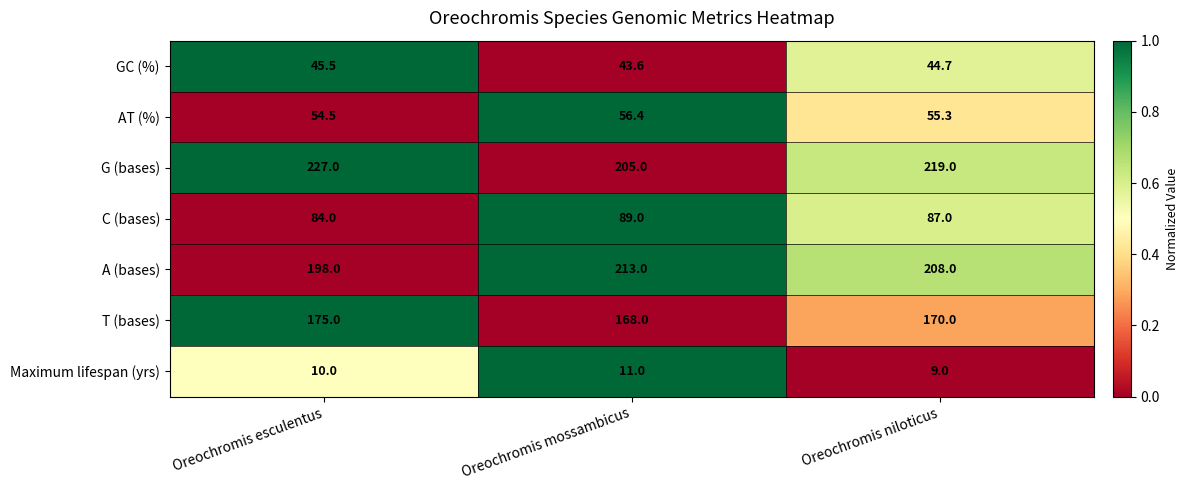

At which label is GC (%) closest to 44?

Oreochromis mossambicus